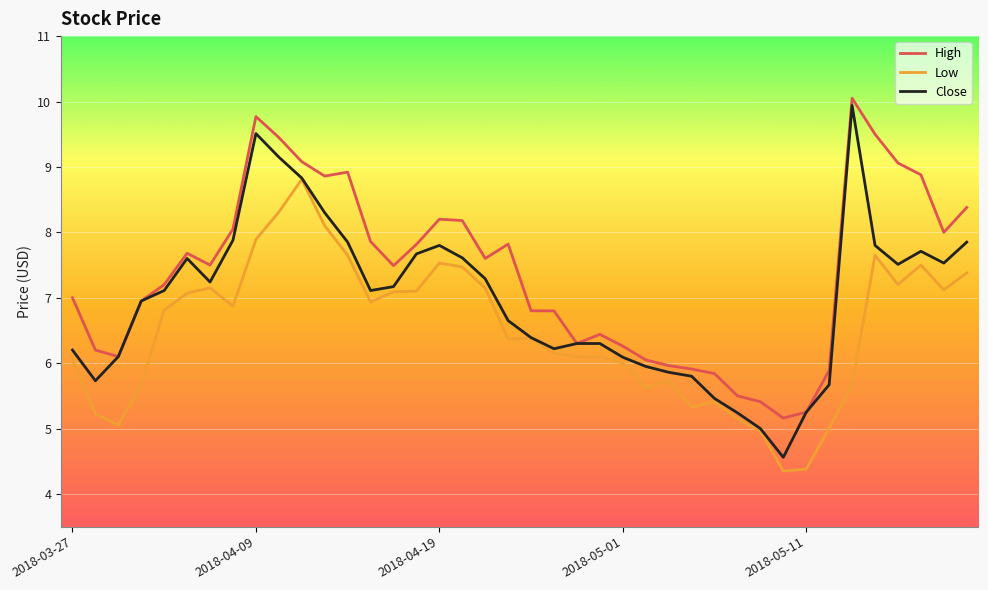

True or false: High and Low cross at least once.

False